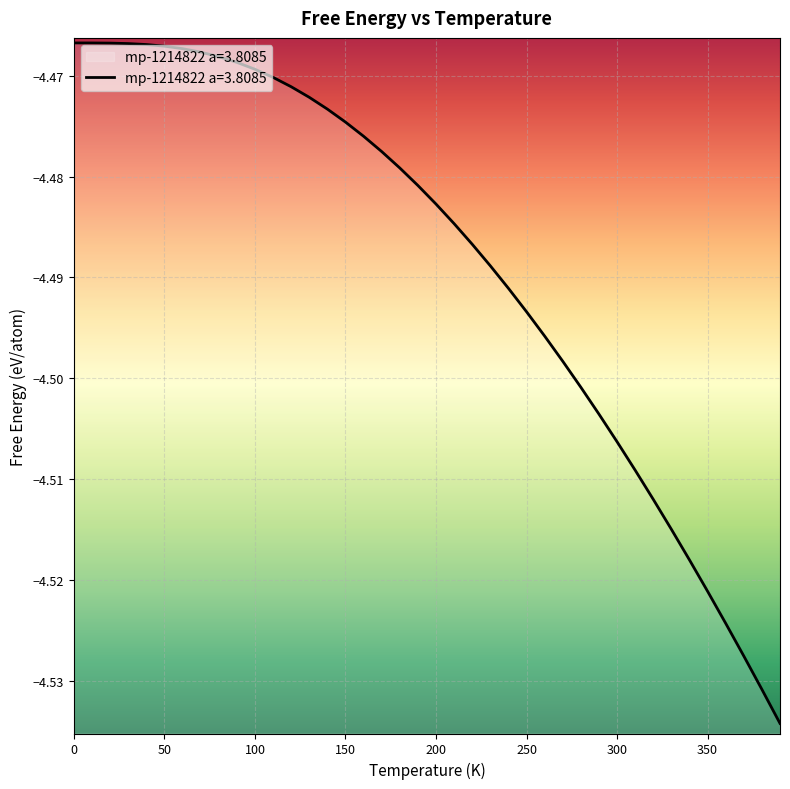

What is the approximate value at 260.0?

-4.5